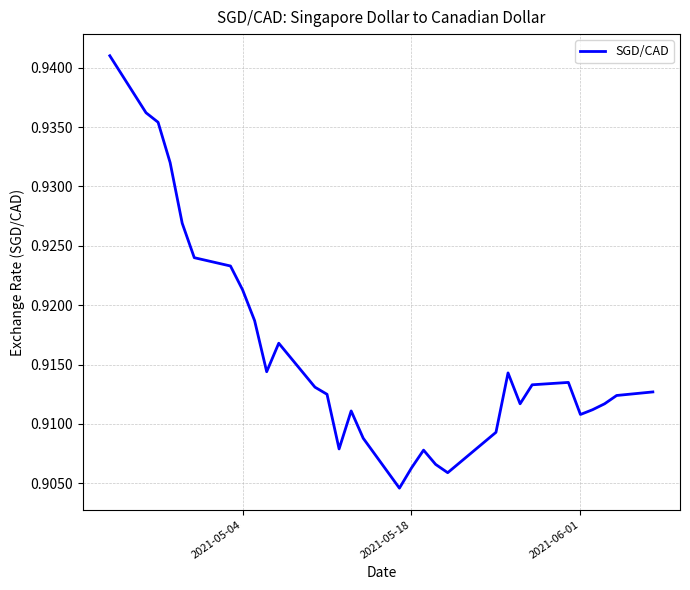

Reading left to right, what are all the values shown in this chart?

0.9	0.9	0.9	0.9	0.9	0.9	0.9	0.9	0.9	0.9	0.9	0.9	0.9	0.9	0.9	0.9	0.9	0.9	0.9	0.9	0.9	0.9	0.9	0.9	0.9	0.9	0.9	0.9	0.9	0.9	0.9